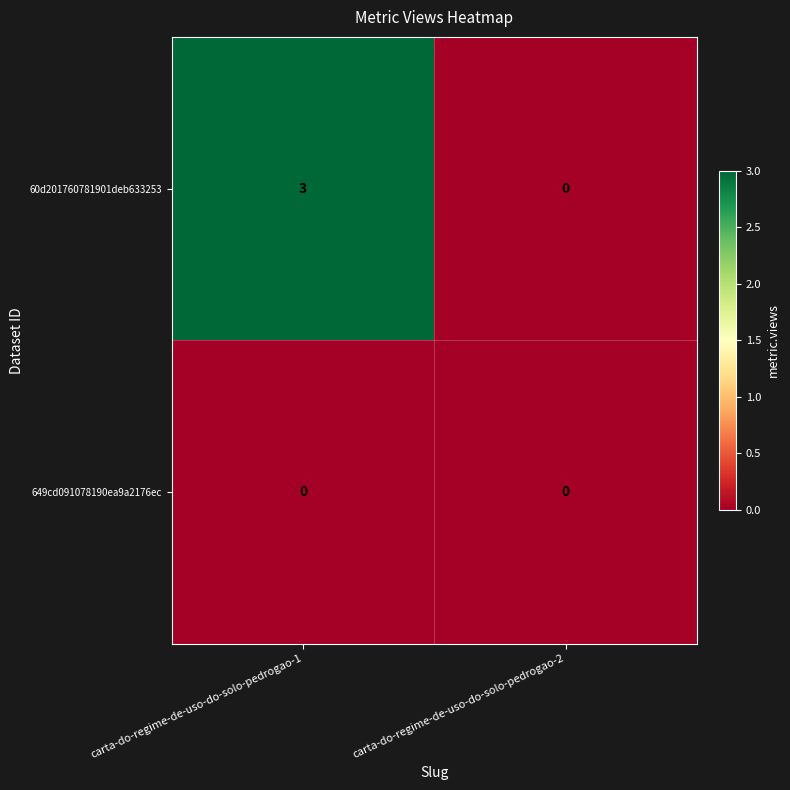

Is the value of 60d201760781901deb633253 at carta-do-regime-de-uso-do-solo-pedrogao-1 greater than the value of 649cd091078190ea9a2176ec at carta-do-regime-de-uso-do-solo-pedrogao-2?

Yes